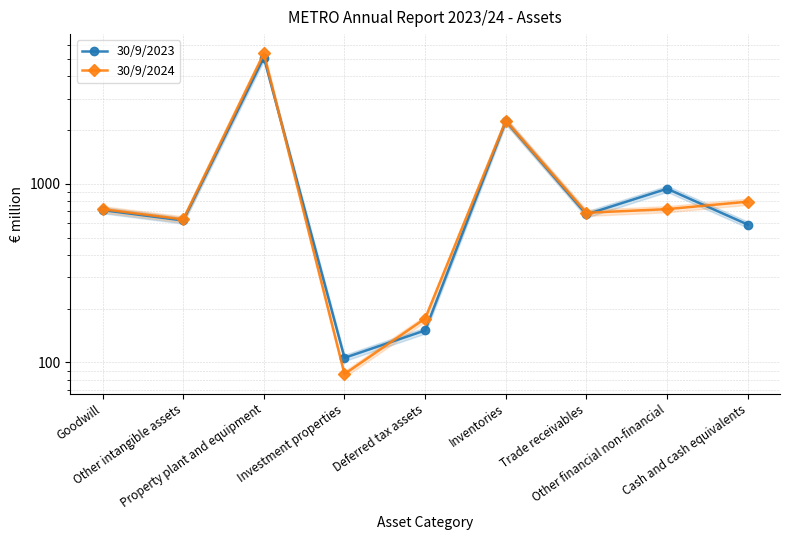

What is the label of the 7th point from the right?

Property plant and equipment